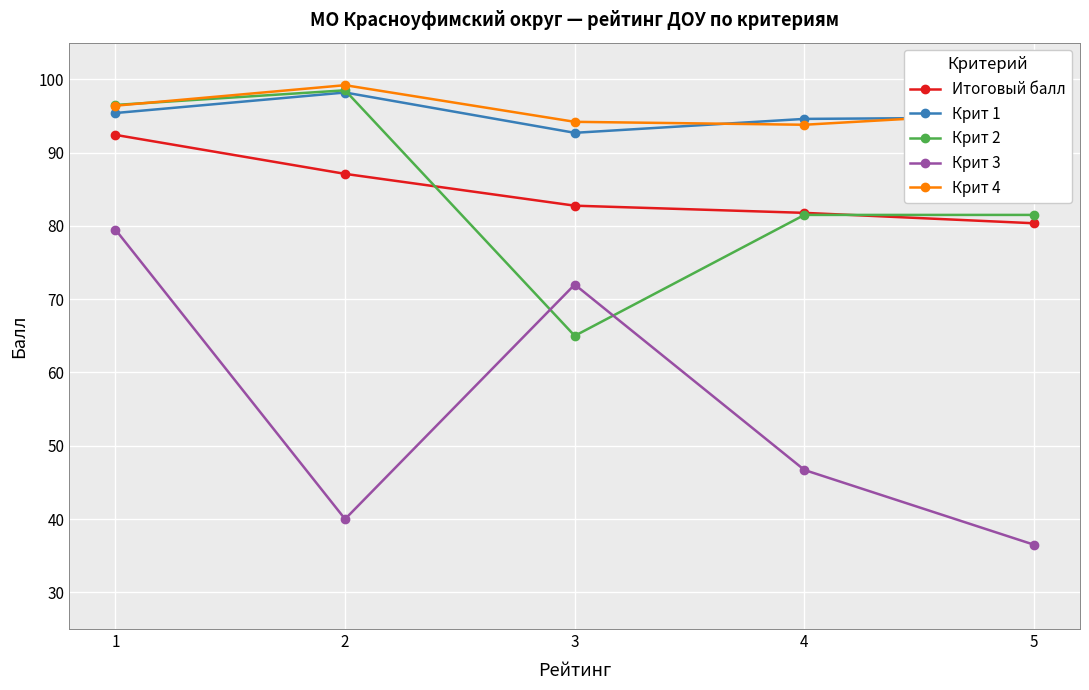

How many intersections are there between Крит 1 and Крит 4?

2